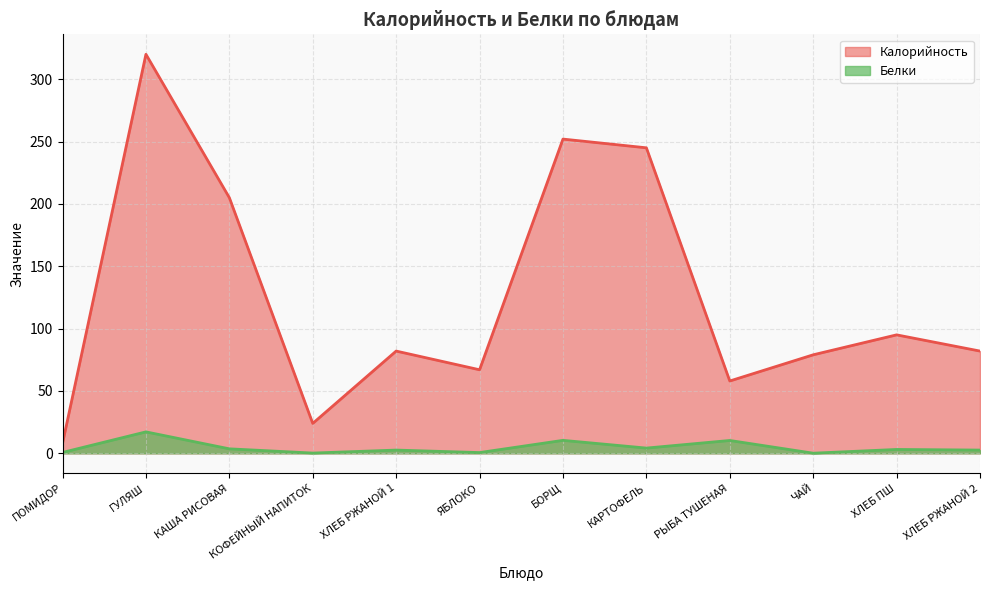

True or false: Белки and Калорийность cross at least once.

False